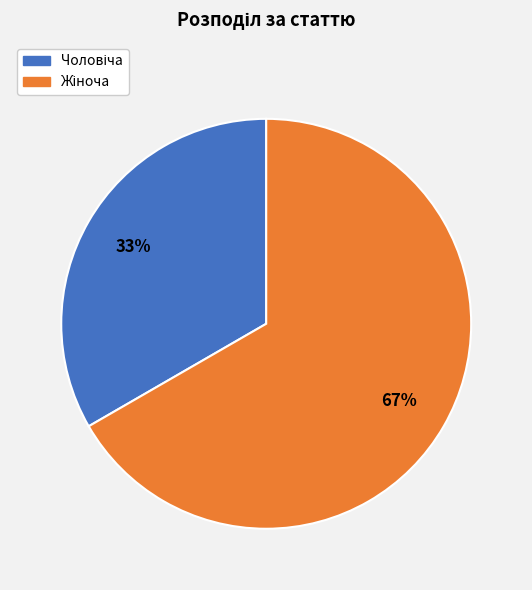

Is there a majority slice in this chart?

Yes